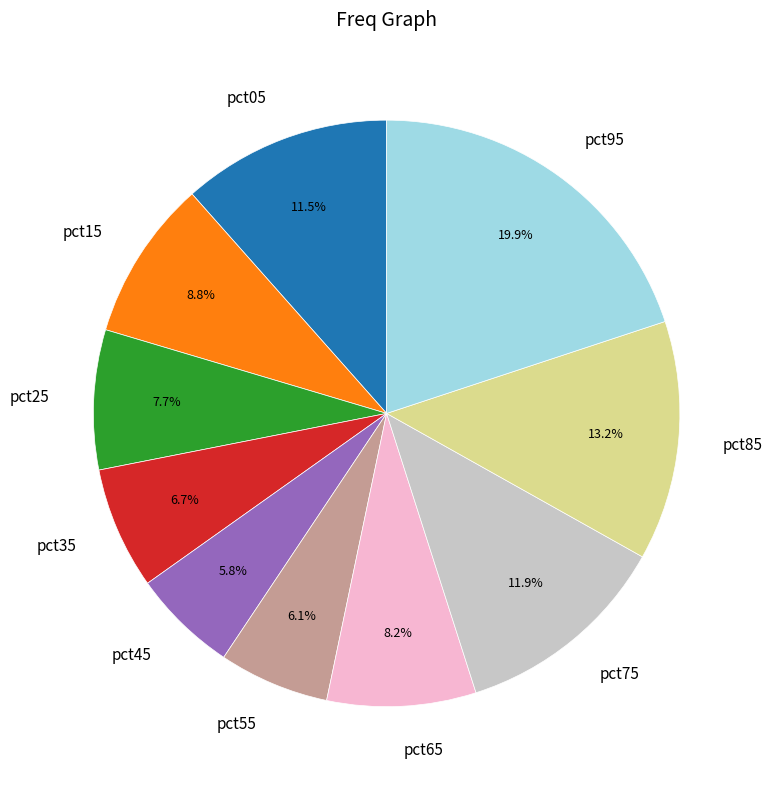

What is the total percentage of pct85 and pct55?

19.3%